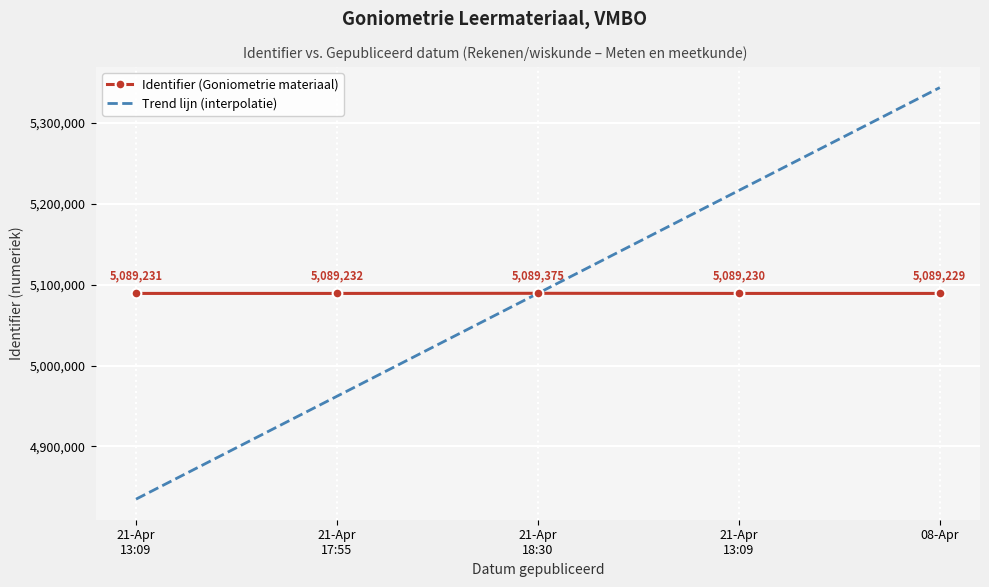

At which label does Identifier (Goniometrie materiaal) reach its minimum?

08-Apr